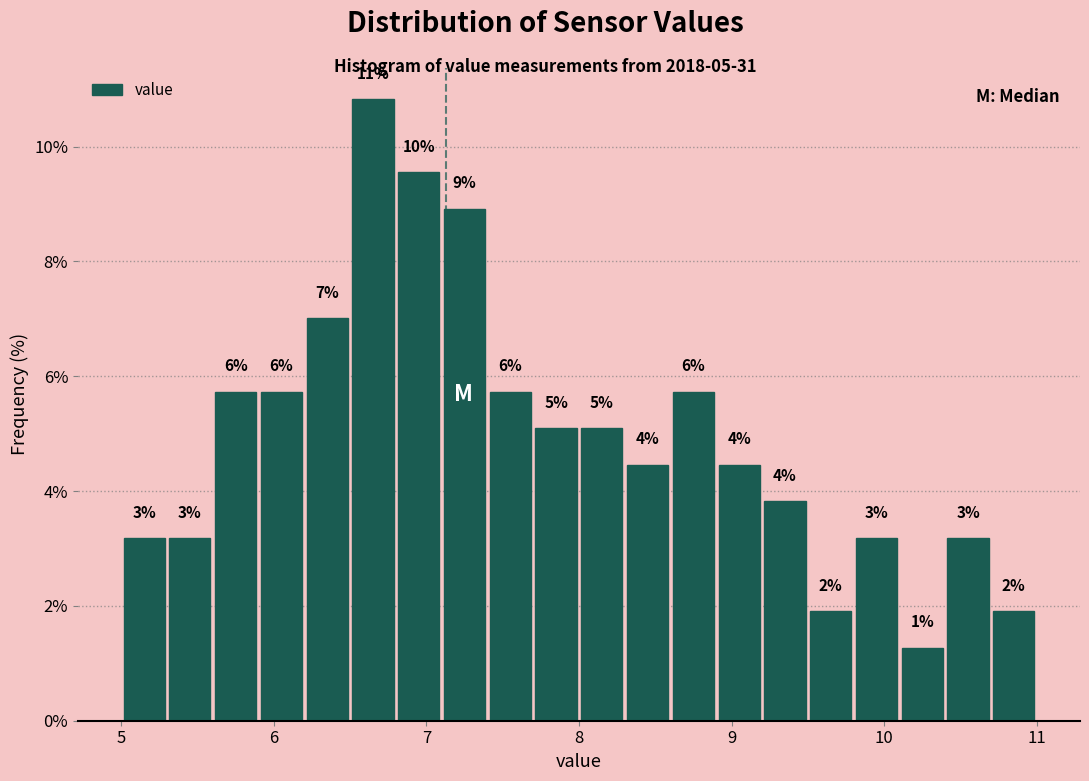

Around what value on the x-axis is the tallest bar? Give the approximate position of its centre, as read against the axis.

6.7